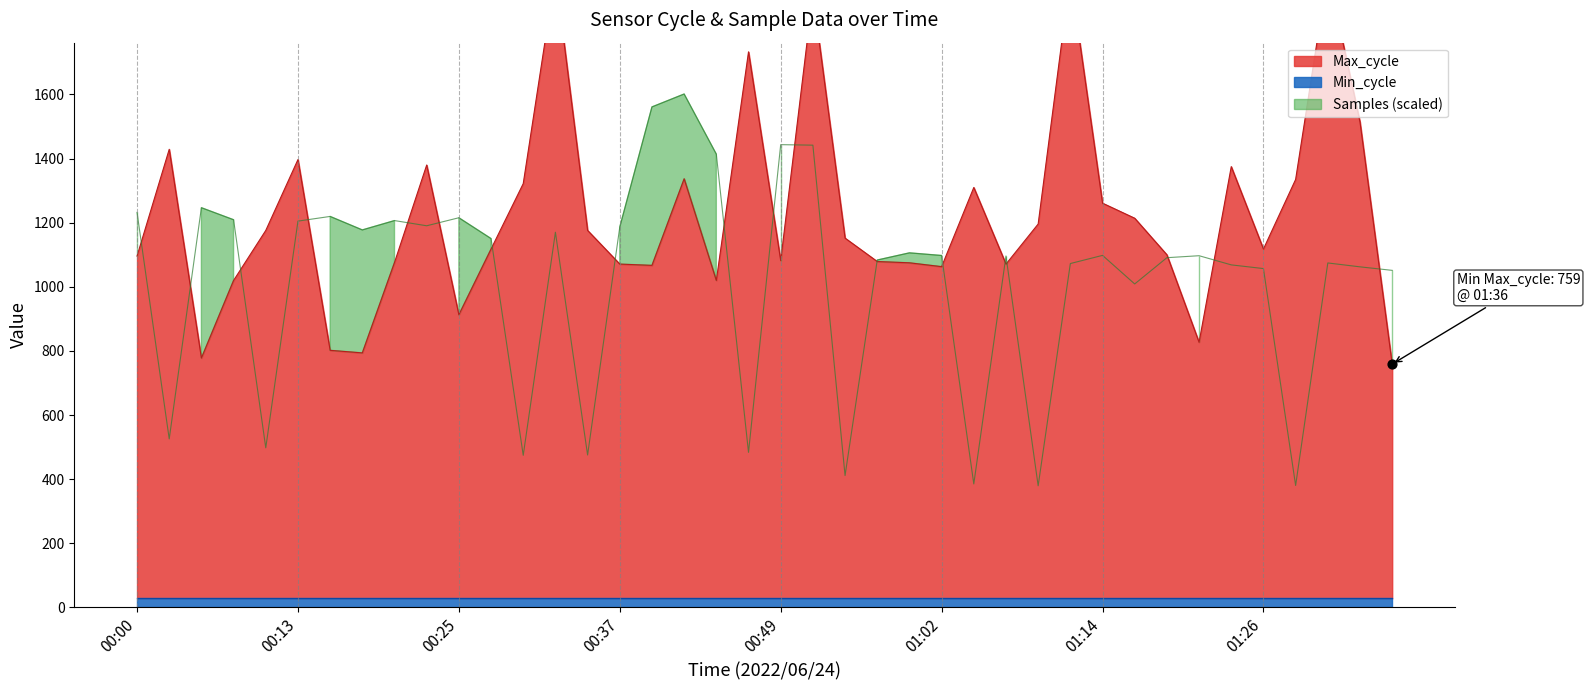

At which category is the sum across all series the highest?

00:52